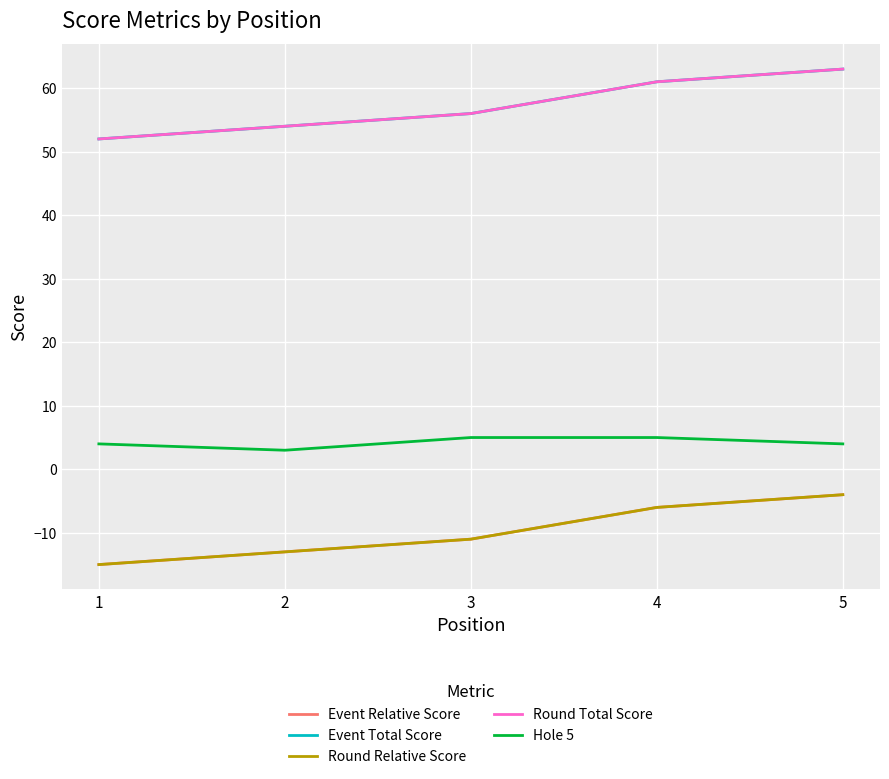

Reading right to left, transcribe all the data shown in this chart.

Event Relative Score: 5=-4	4=-6	3=-11	2=-13	1=-15
Event Total Score: 5=63	4=61	3=56	2=54	1=52
Round Relative Score: 5=-4	4=-6	3=-11	2=-13	1=-15
Round Total Score: 5=63	4=61	3=56	2=54	1=52
Hole 5: 5=4	4=5	3=5	2=3	1=4